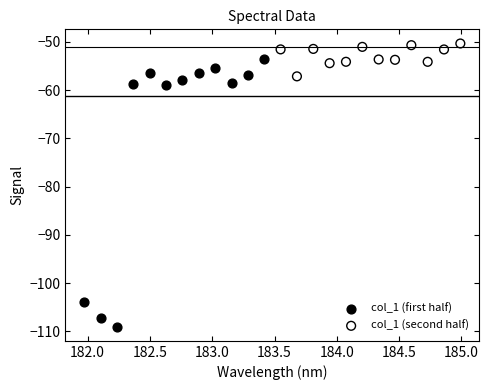

What are all the series names shown in the legend?

col_1 (first half), col_1 (second half)